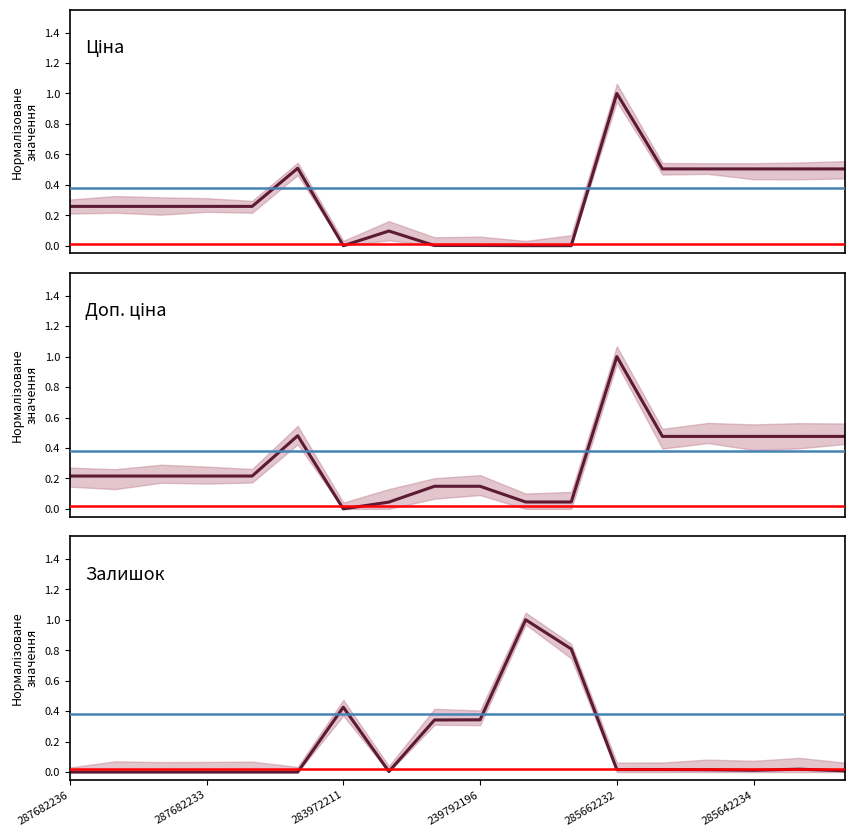

What is the difference between the maximum and second lowest values in the Доп. ціна series?

1.0